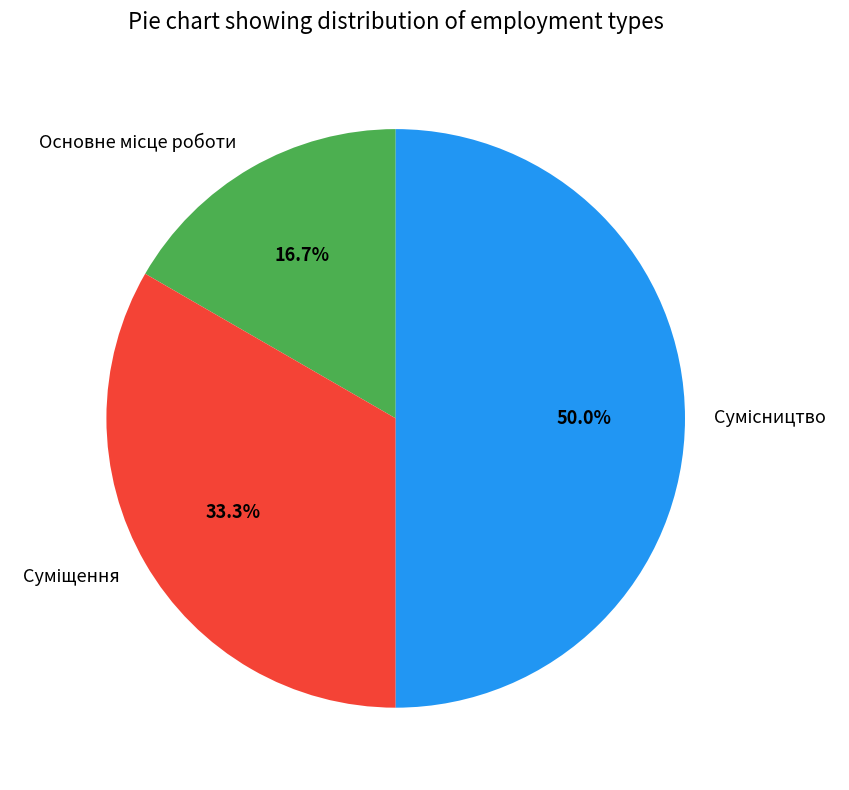

Count the number of slices in the pie.

3